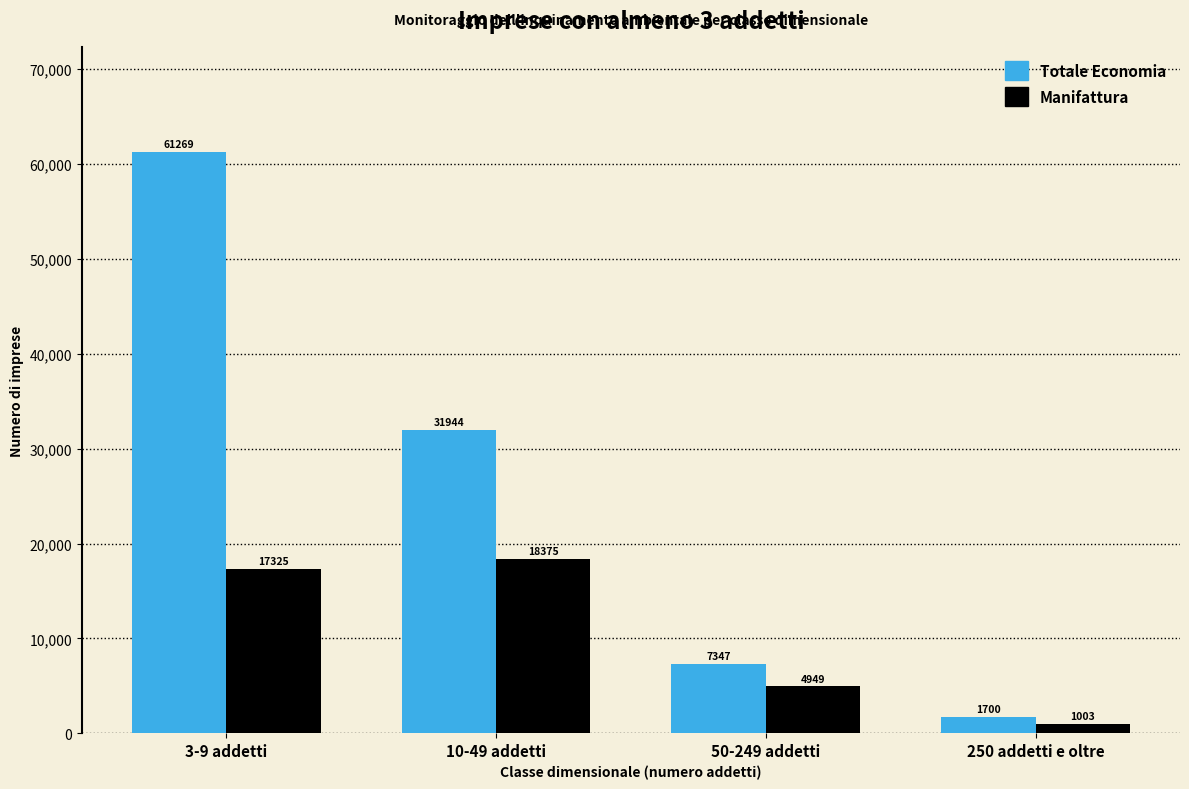

Which series has the widest spread of values?

Totale Economia